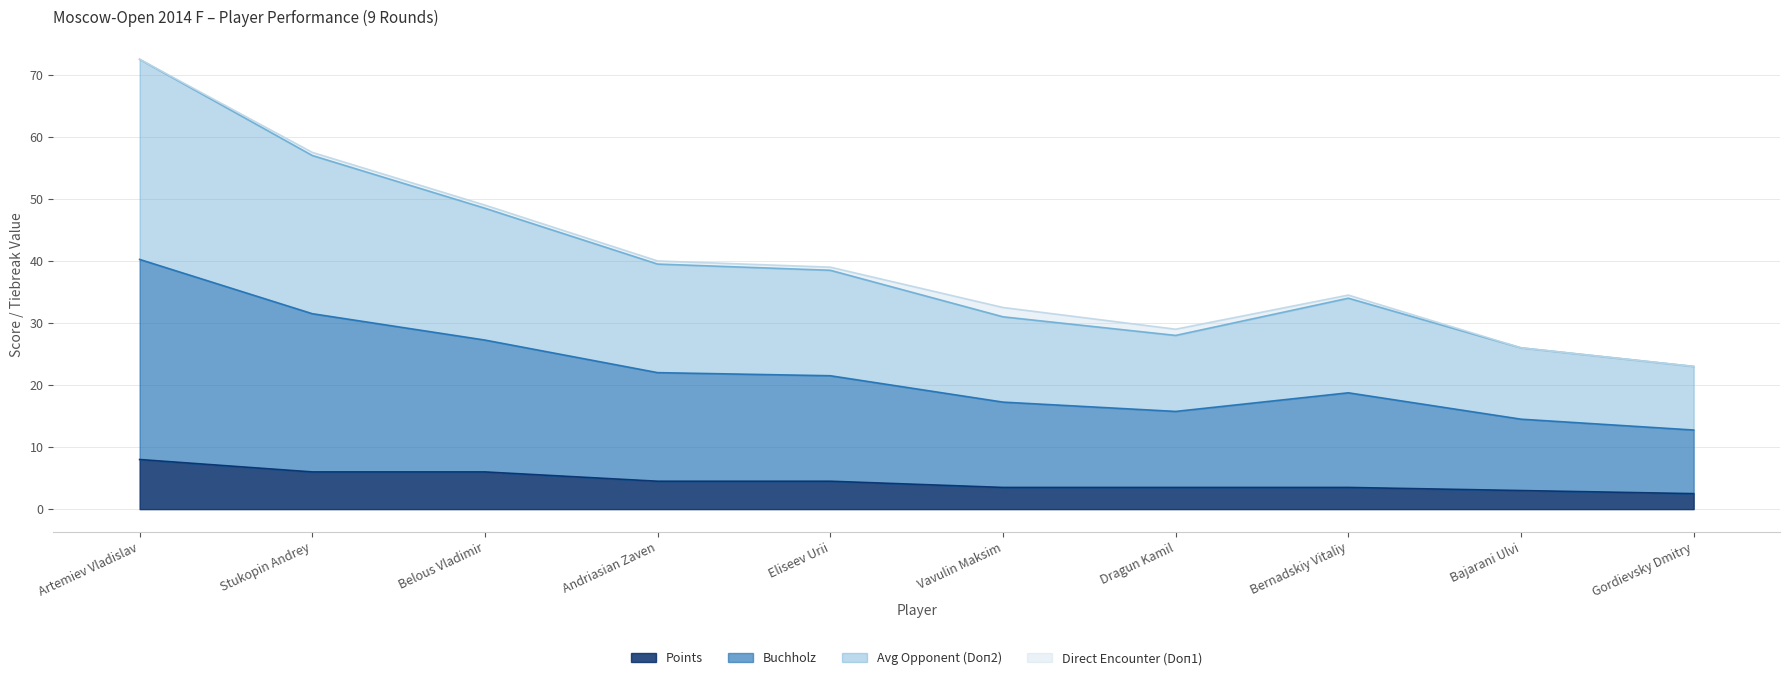

Does the chart display data point markers on the line(s)?

No